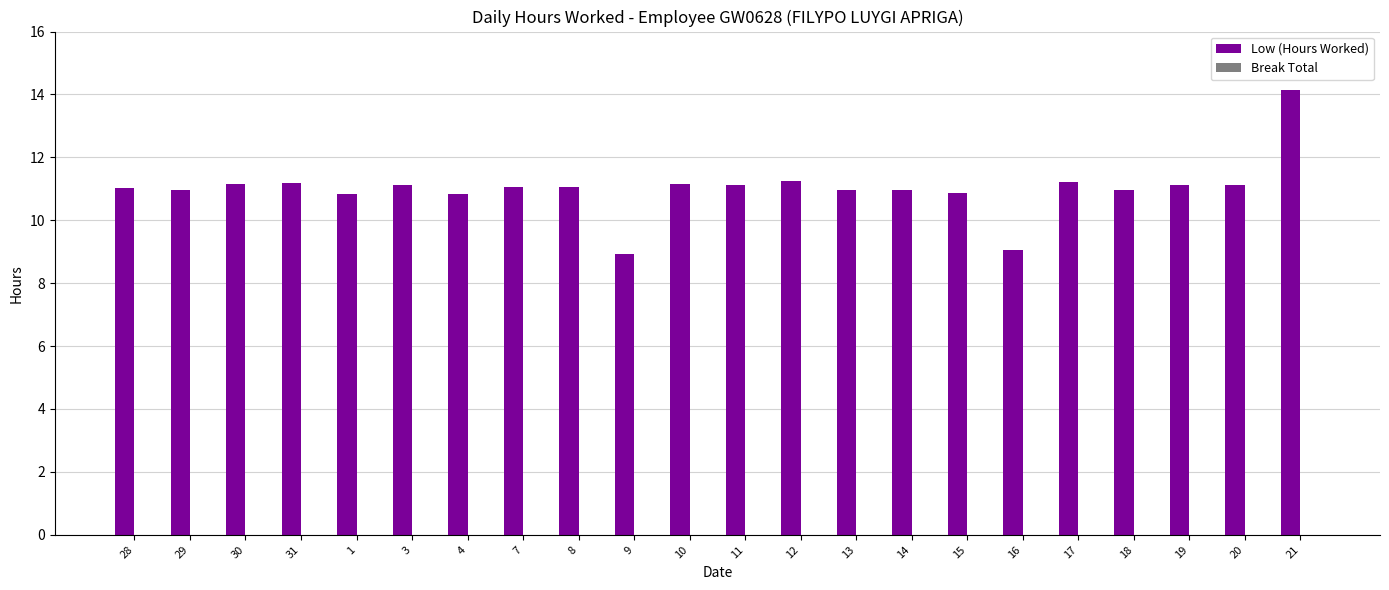

How many bars are there in total?

22